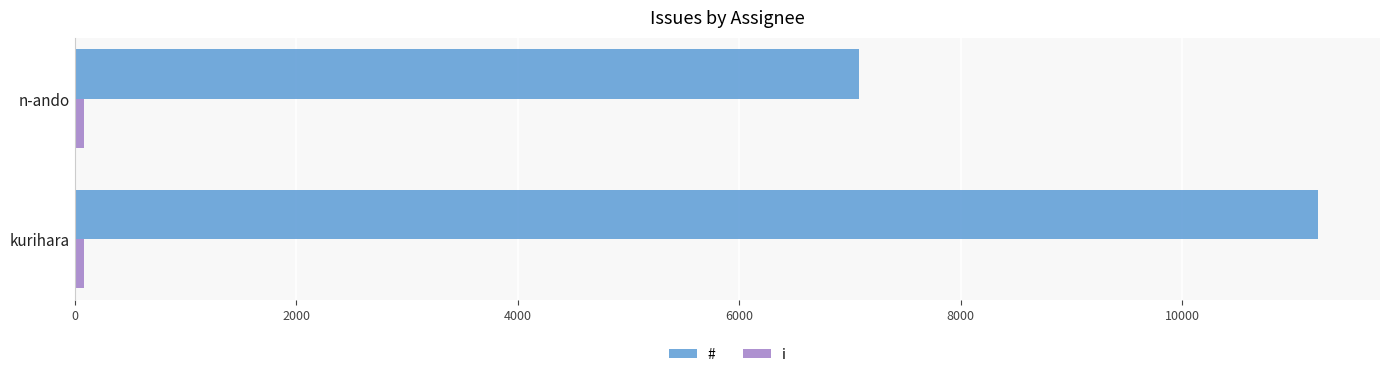

True or false: # has a value of 7080 at n-ando.

True